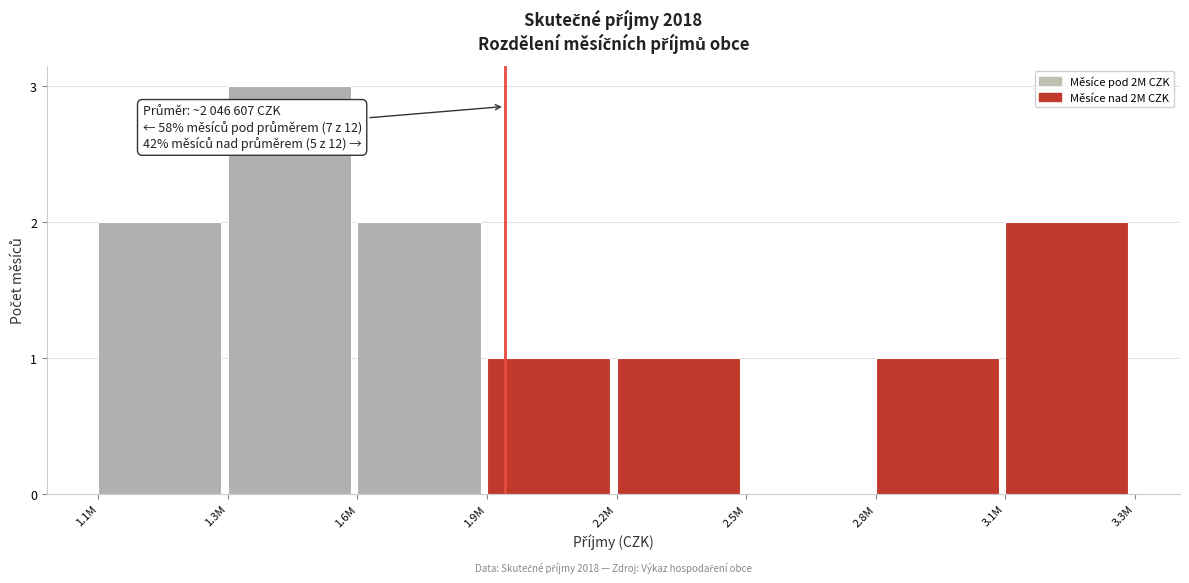

Reading left to right, transcribe all the data shown in this chart.

1.1M=2	1.3M=3	1.6M=2	1.9M=1	2.2M=1	2.5M=0	2.8M=1	3.1M=2